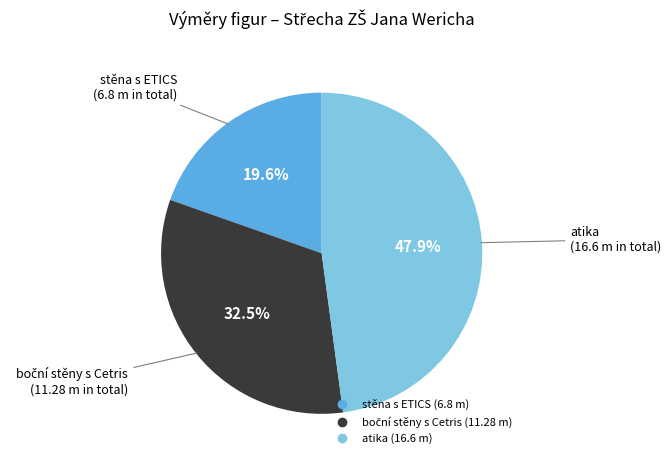

Is it true that atika is 59% of the pie?

False